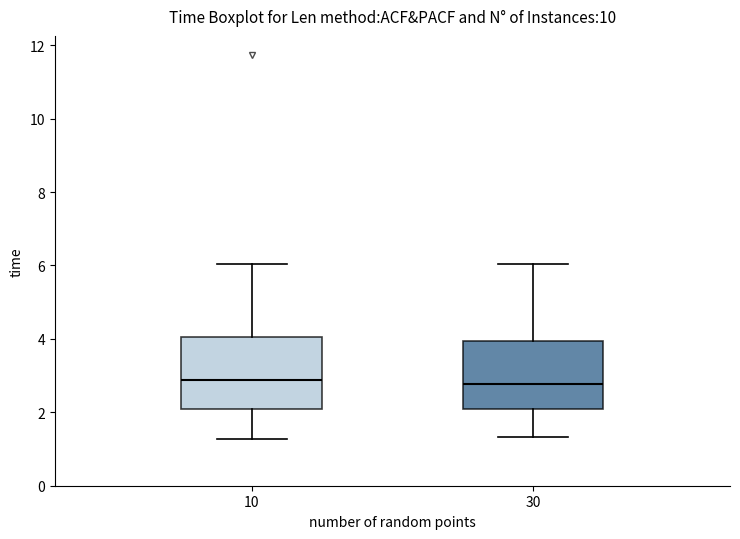

Reading left to right, transcribe this box plot: for each box, give where its median line is, the range the box spans, and where its two whiskers end, as read against the y-axis. The values are not printed on the chart, so give them approximately, as read against the axis.

10: median 2.8, box 2.0 to 4.0, whiskers 1.2 to 6.0
30: median 2.8, box 2.0 to 4.0, whiskers 1.4 to 6.0